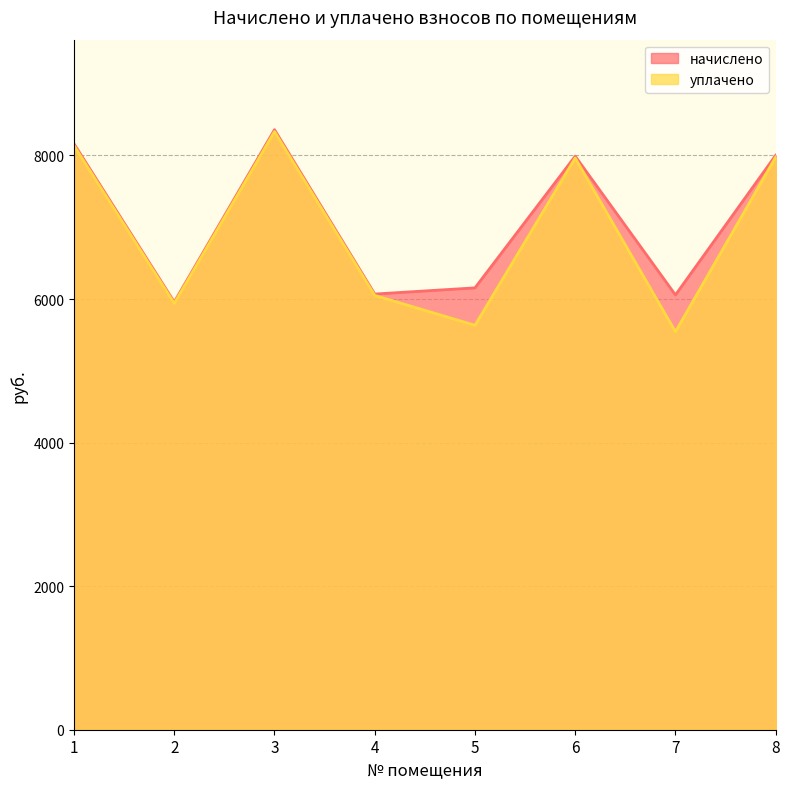

True or false: начислено and уплачено cross at least once.

False